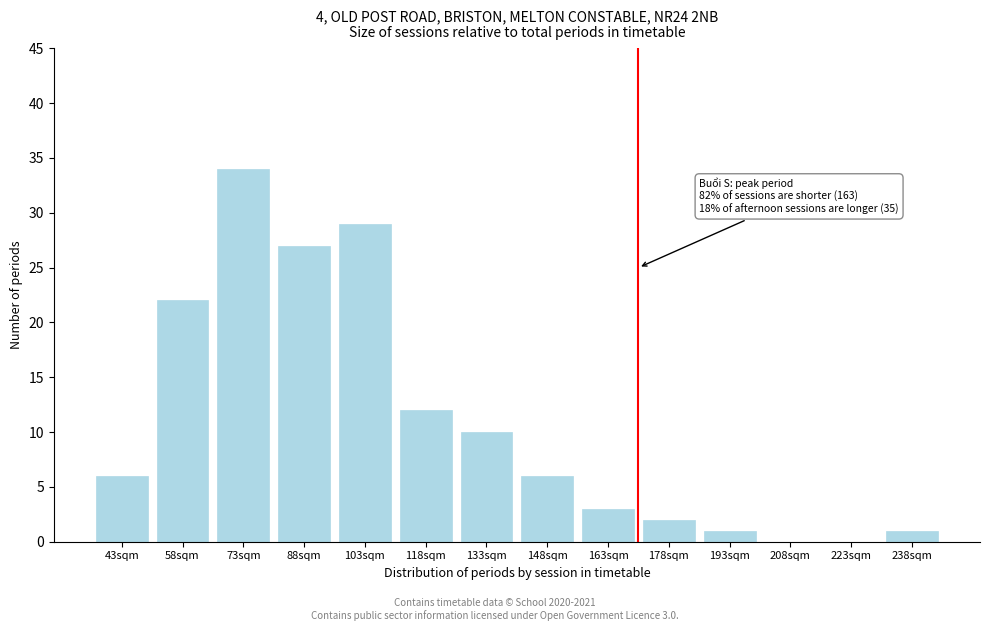

Reading right to left, extract all data points from this chart.

238sqm=1	223sqm=0	208sqm=0	193sqm=1	178sqm=2	163sqm=3	148sqm=6	133sqm=10	118sqm=12	103sqm=29	88sqm=27	73sqm=34	58sqm=22	43sqm=6